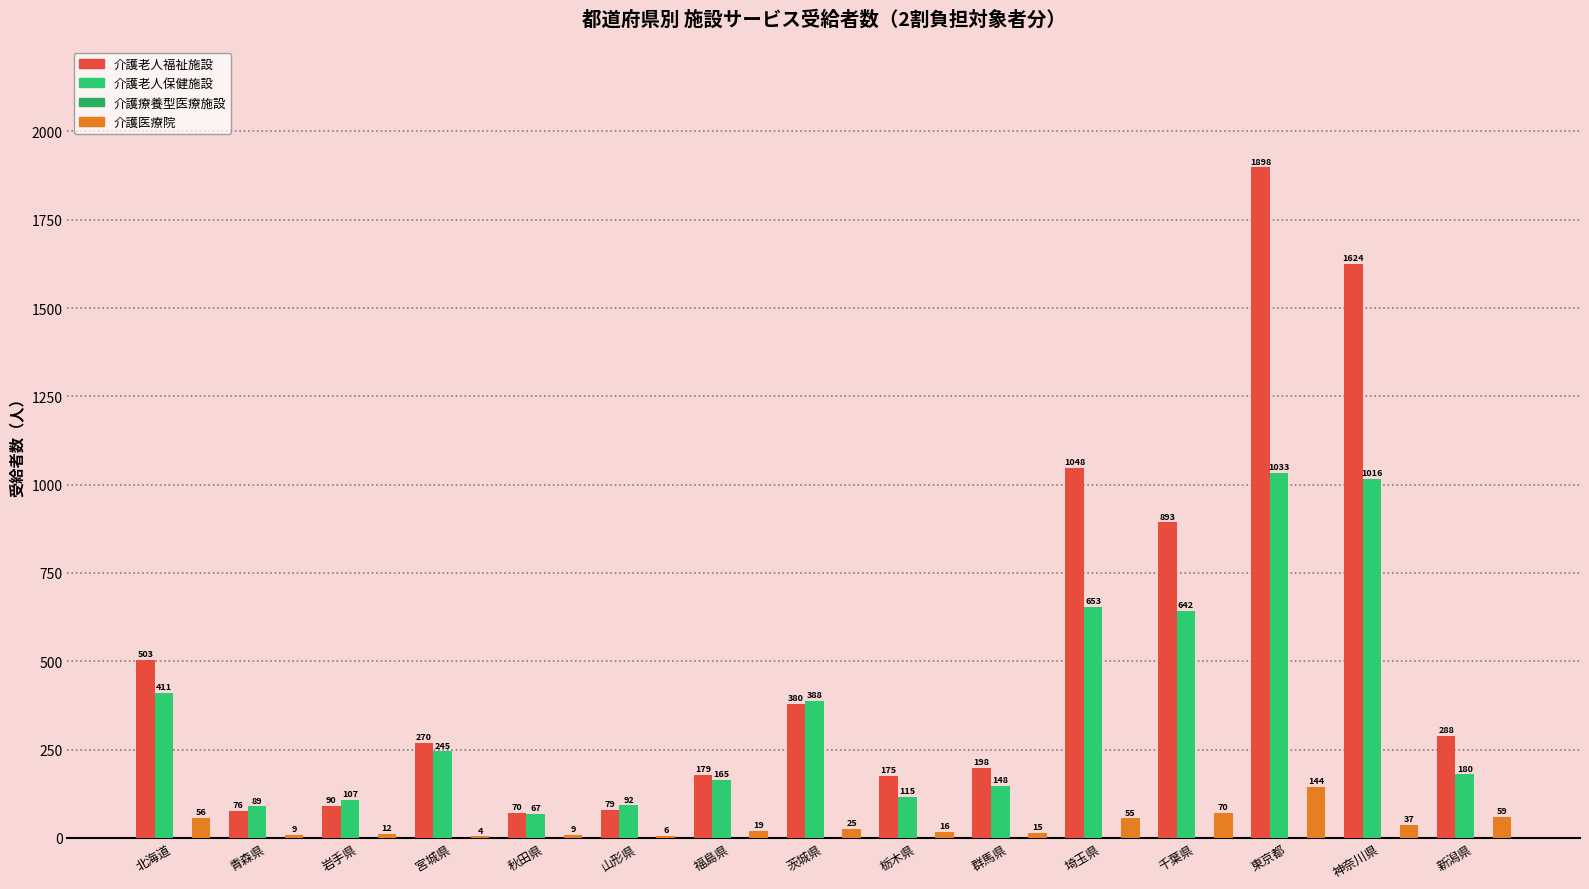

What is the label of the 1st bar from the right?

新潟県